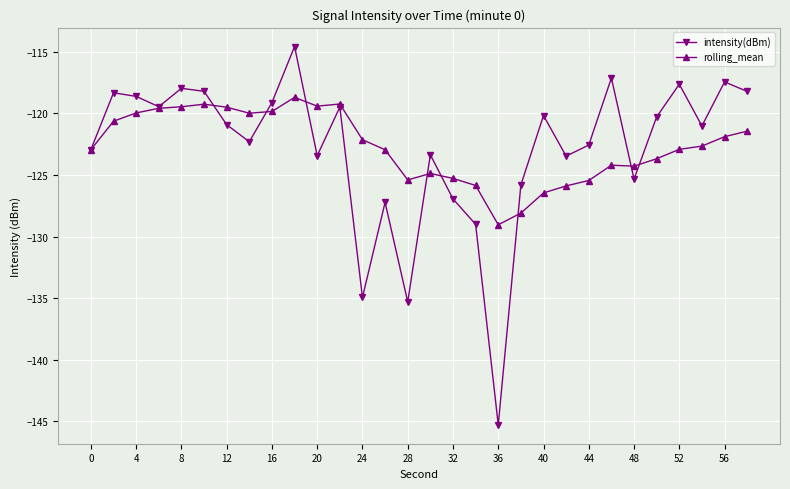

True or false: rolling_mean has more than 2 interior local peaks.

True